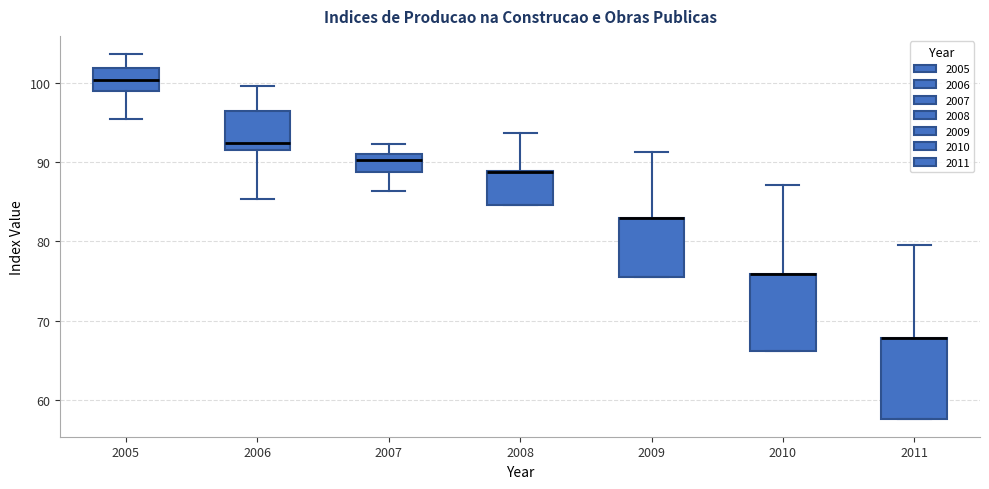

Reading left to right, transcribe this box plot: for each box, give where its median line is, the range the box spans, and where its two whiskers end, as read against the y-axis. The values are not printed on the chart, so give them approximately, as read against the axis.

2005: median 100, box 99 to 102, whiskers 95 to 104
2006: median 92 (just above the box's lower edge), box 92 to 96, whiskers 85 to 100
2007: median 90, box 89 to 91, whiskers 86 to 92
2008: median 89 (drawn on the box's upper edge), box 85 to 89, whiskers 85 to 94
2009: median 83 (drawn on the box's upper edge), box 76 to 83, whiskers 76 to 91
2010: median 76 (drawn on the box's upper edge), box 66 to 76, whiskers 66 to 87
2011: median 68 (drawn on the box's upper edge), box 58 to 68, whiskers 58 to 80